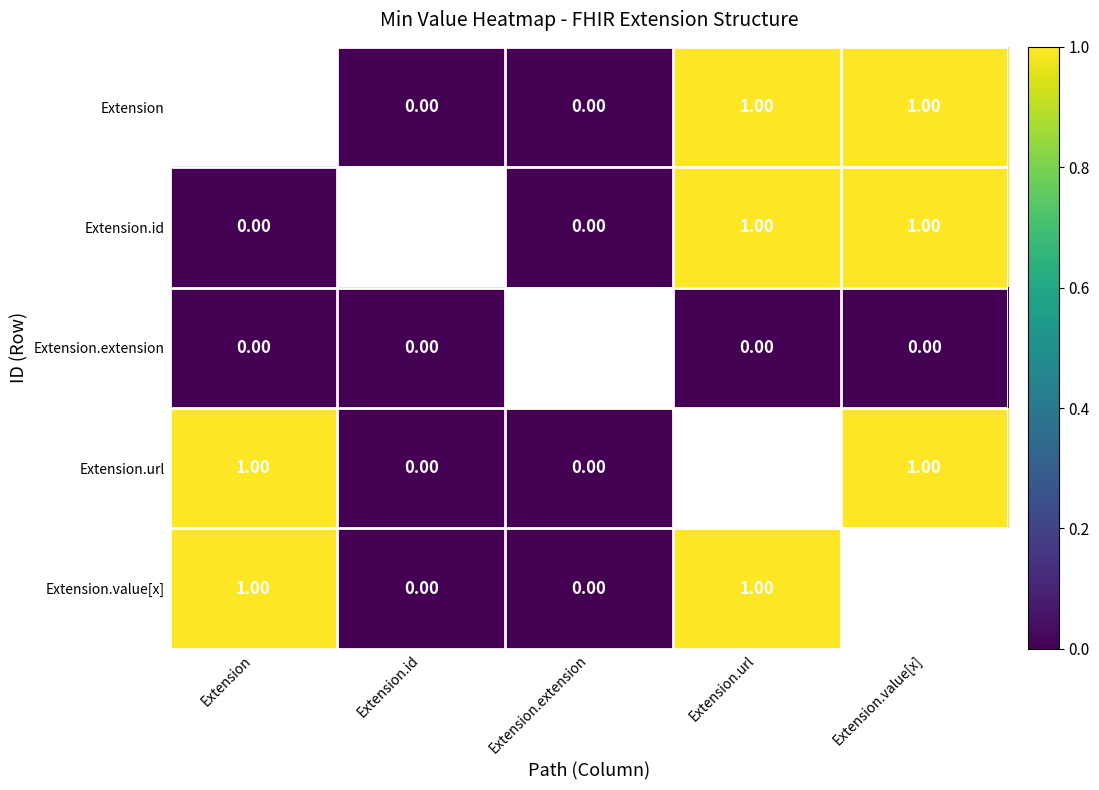

Where does the Extension series first go above 0?

Extension.url